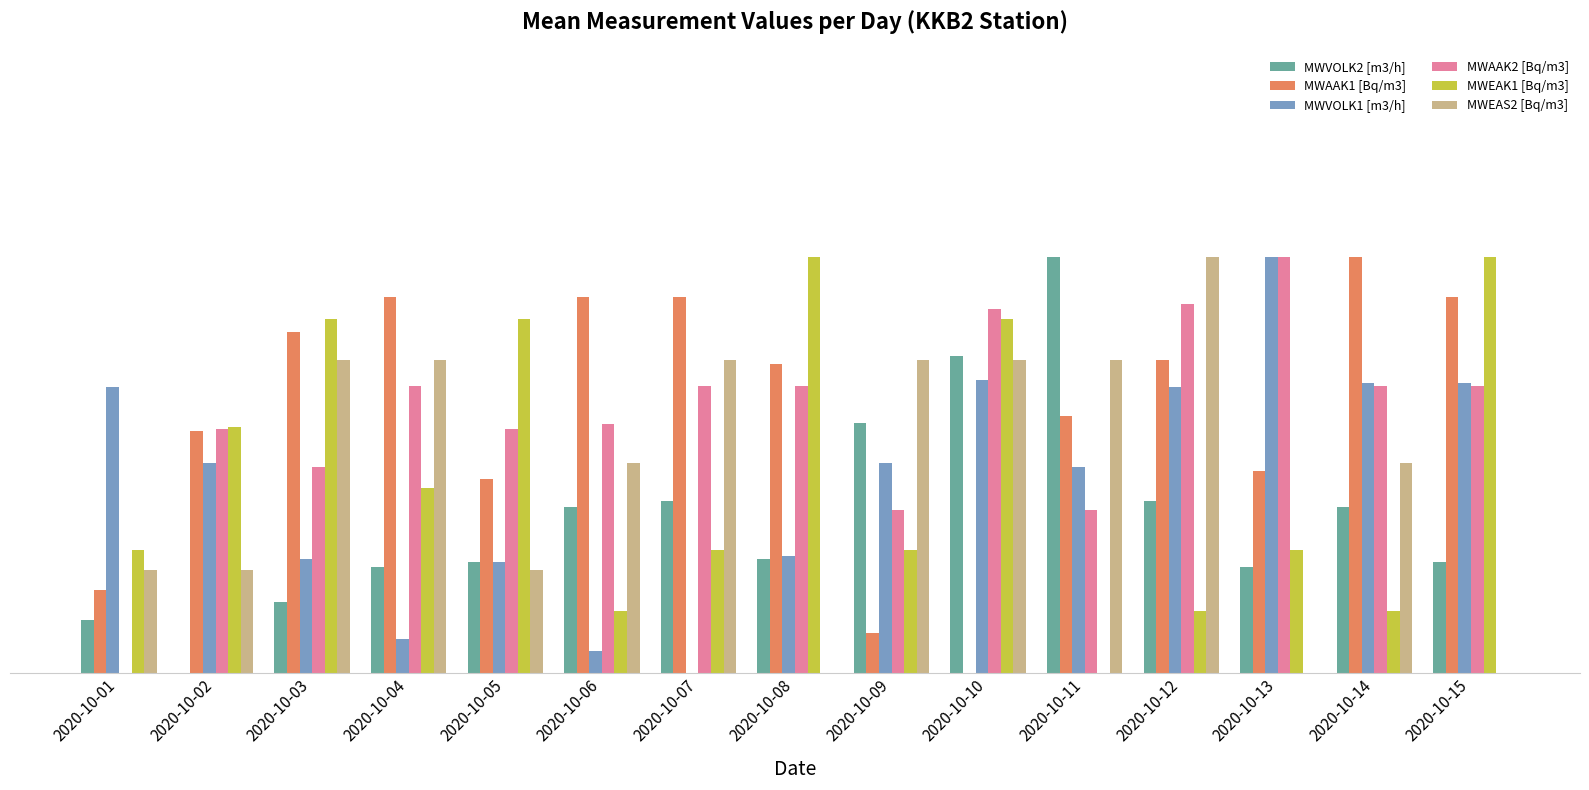

Are the bars horizontal?

No